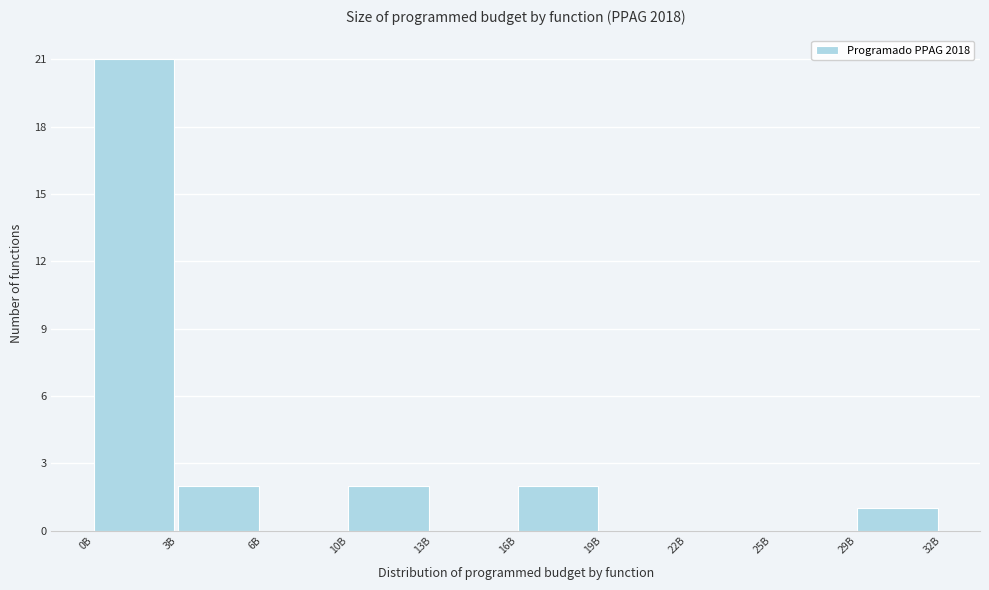

Reading left to right, what are all the values shown in this chart?

0B=21	3B=2	6B=0	10B=2	13B=0	16B=2	19B=0	22B=0	25B=0	29B=1